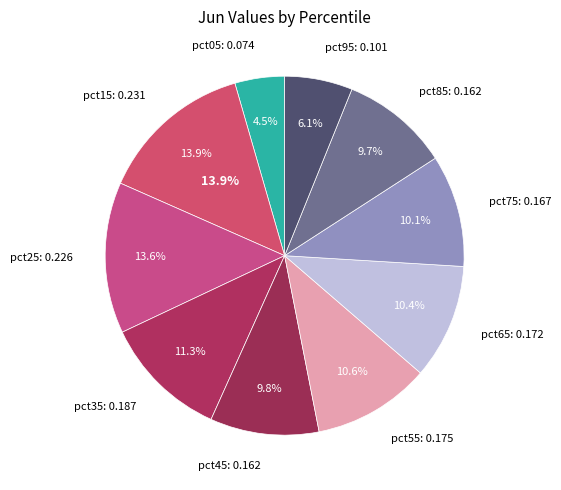

Is it true that pct15 is 27% of the pie?

False